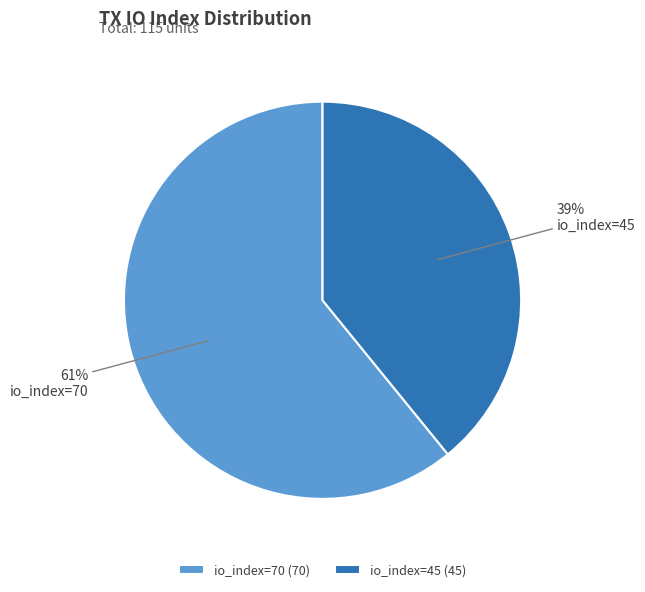

To the nearest percent, what is the average slice percentage?

50%